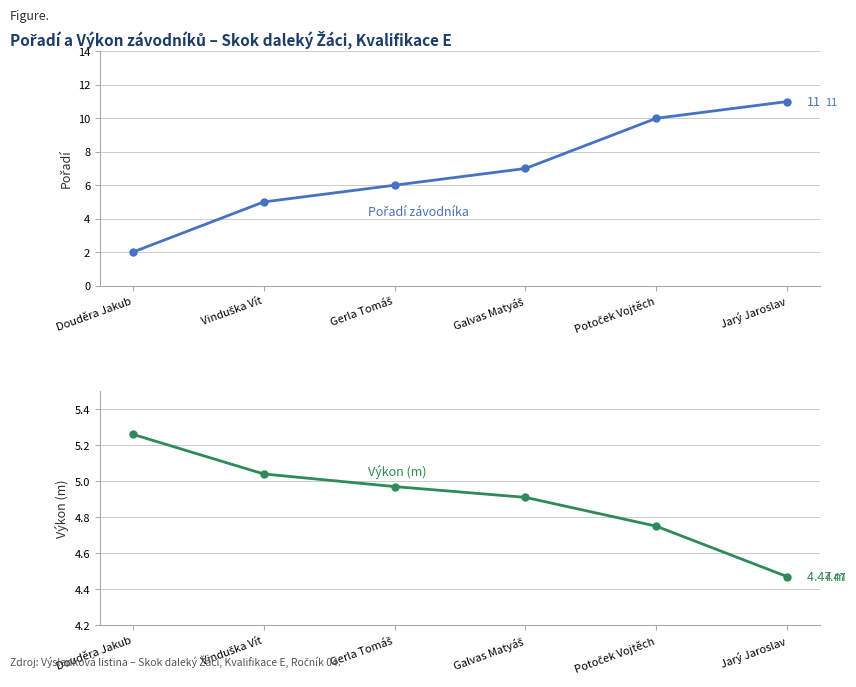

What is the difference between the maximum and second lowest values in the Pořadí series?

6.0